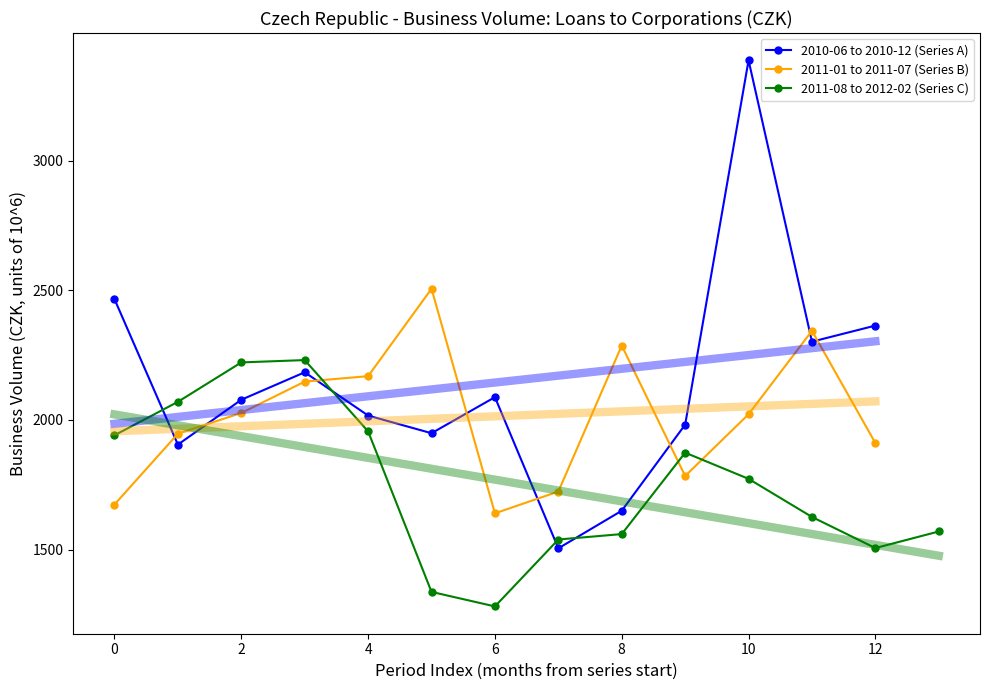

True or false: 2010-06 to 2010-12 (Series A) has more than 1 points higher than both neighbors.

True